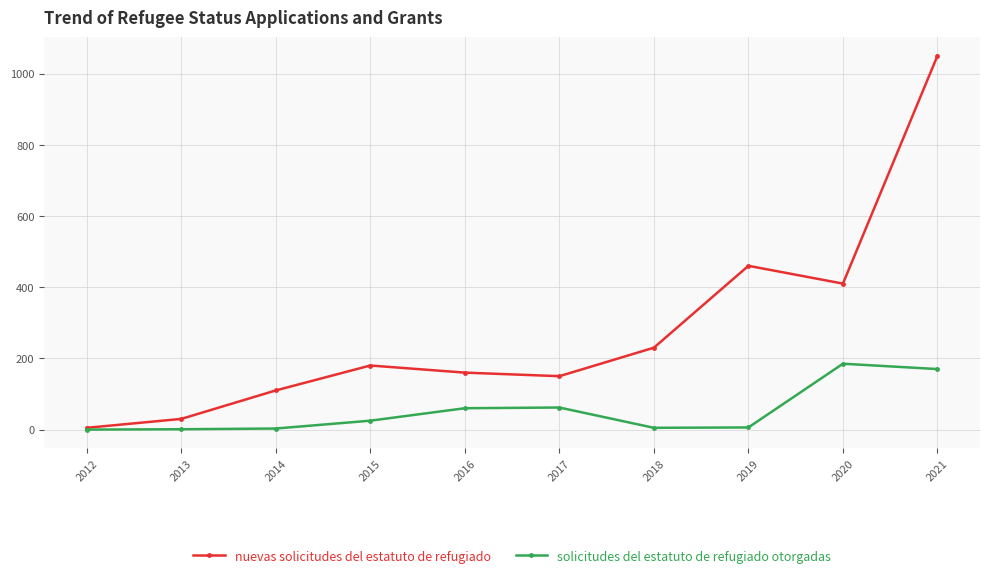

Which series has the largest total across all categories?

nuevas solicitudes del estatuto de refugiado